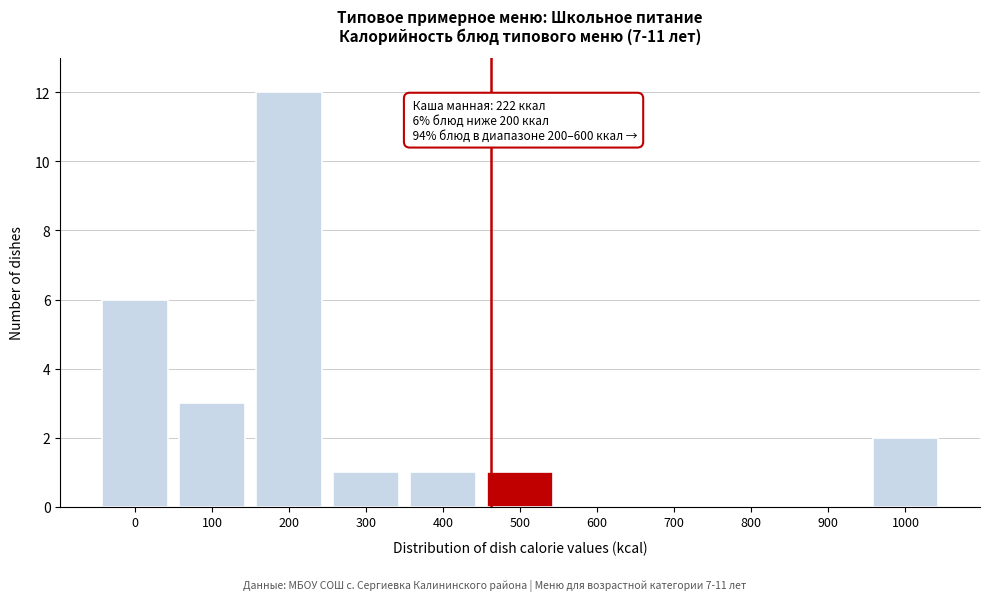

Reading left to right, transcribe all the data shown in this chart.

0=6	100=3	200=12	300=1	400=1	500=1	600=0	700=0	800=0	900=0	1000=2